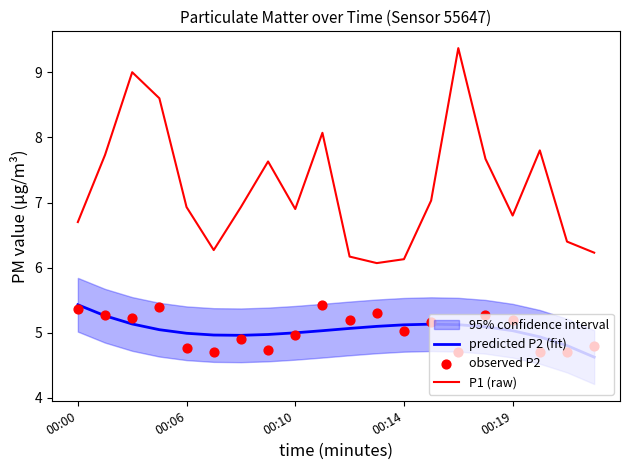

Which series has the widest spread of Y values?

P1 (raw)